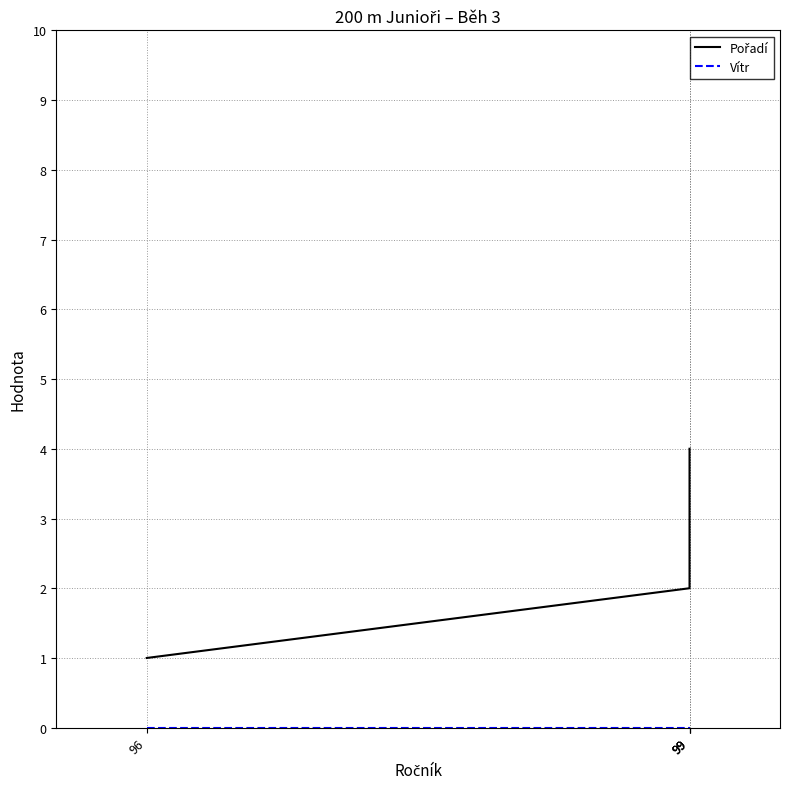

List the series in order of their overall mean, highest first.

Pořadí, Vítr